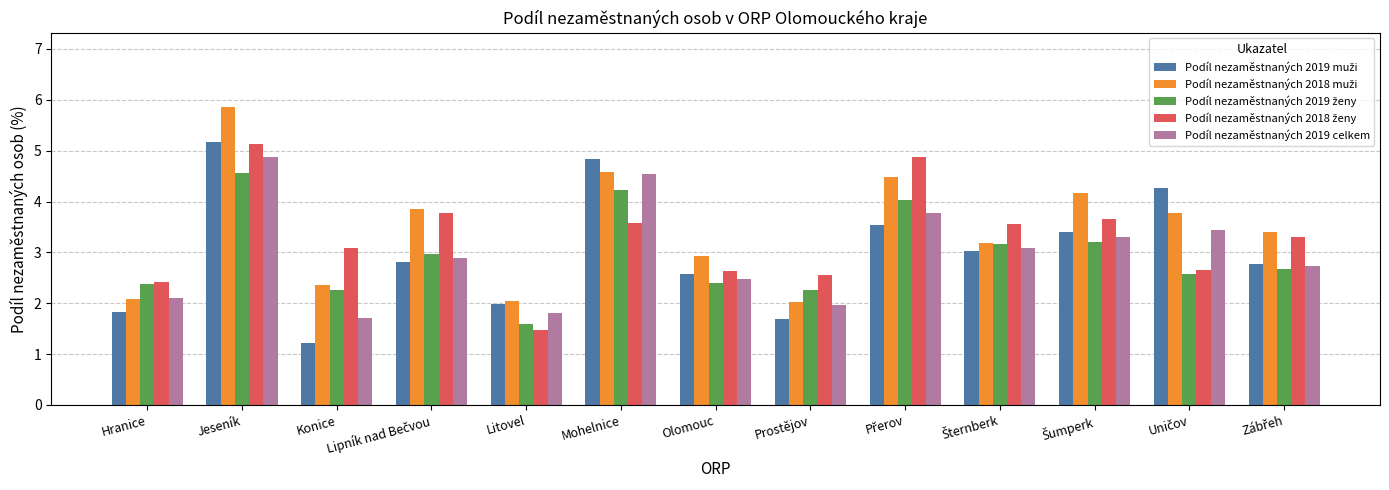

How many series are shown in this chart?

5